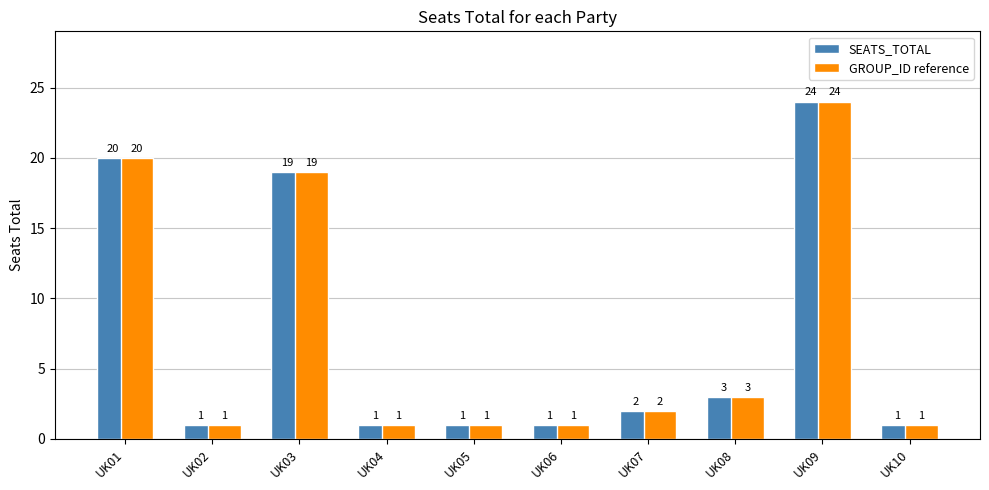

What is the value of the SEATS_TOTAL bar at the 5th from the left?

1